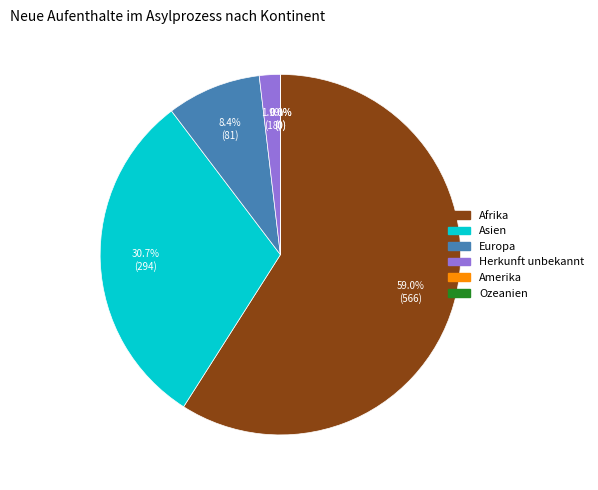

What percentage do Asien and Europa together represent?

39.1%